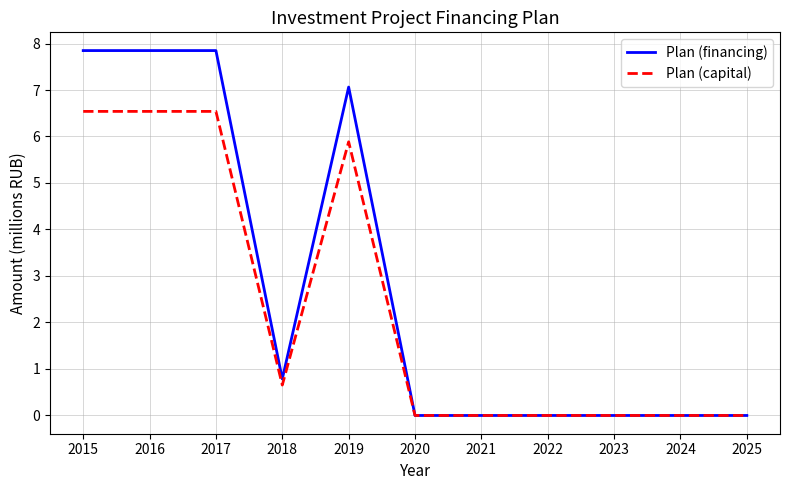

What is the difference between the highest and lowest values at 2017?

1.3